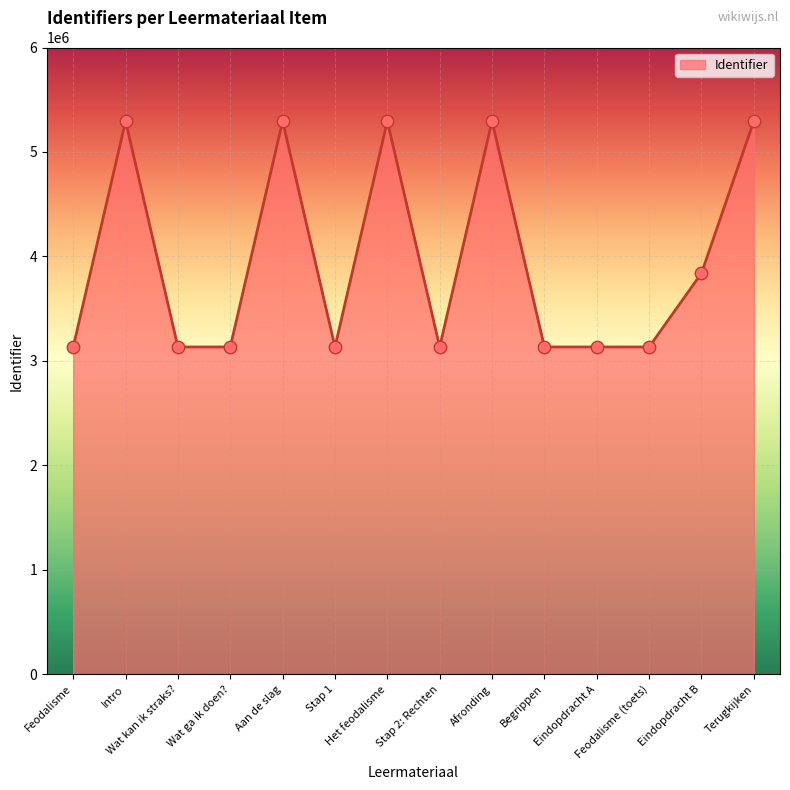

What is the change in value from Wat ga ik doen? to Terugkijken?

+2161424